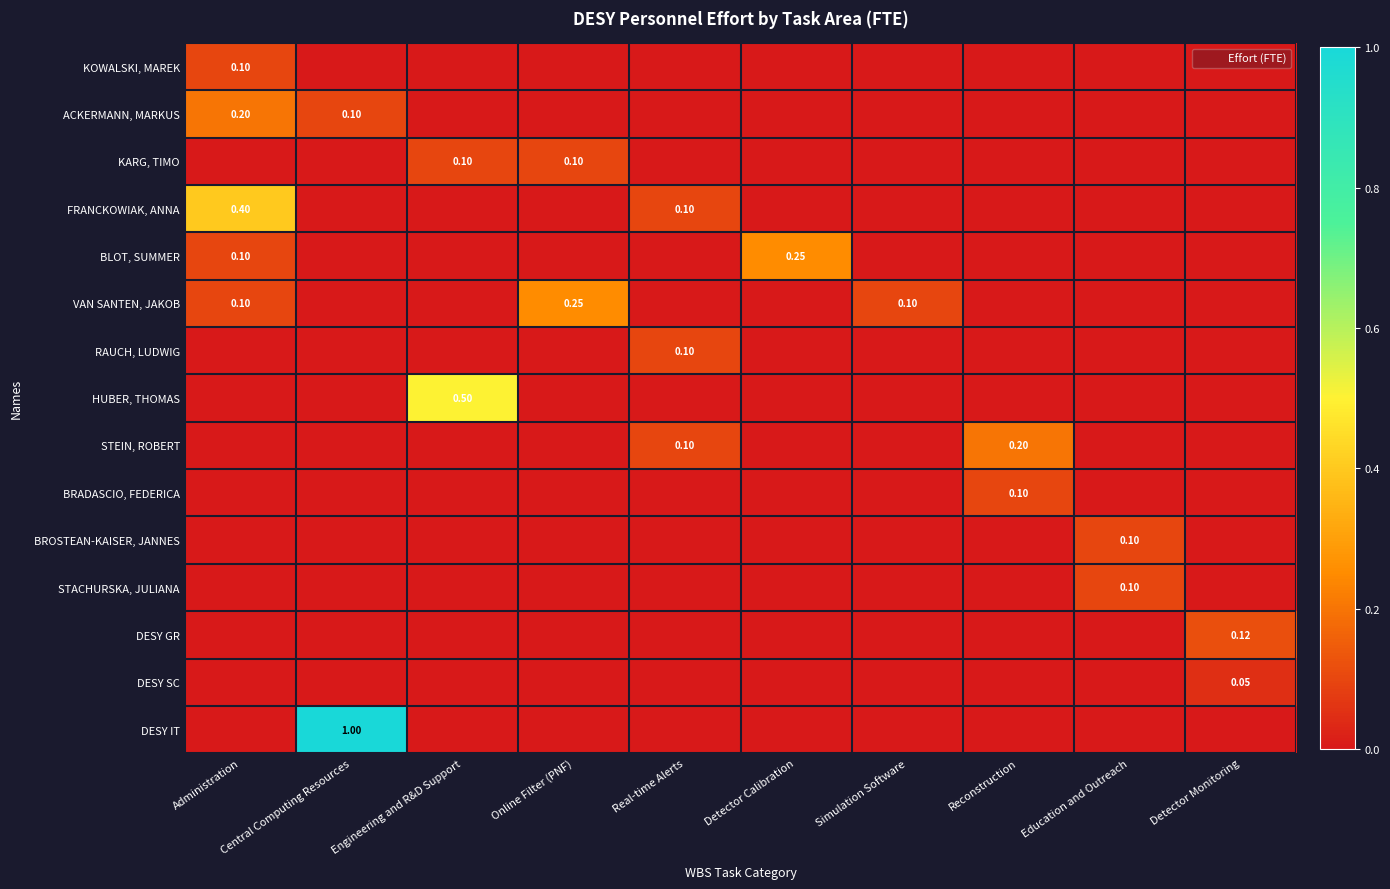

Is the value of KOWALSKI, MAREK at Real-time Alerts greater than the value of BLOT, SUMMER at Reconstruction?

No